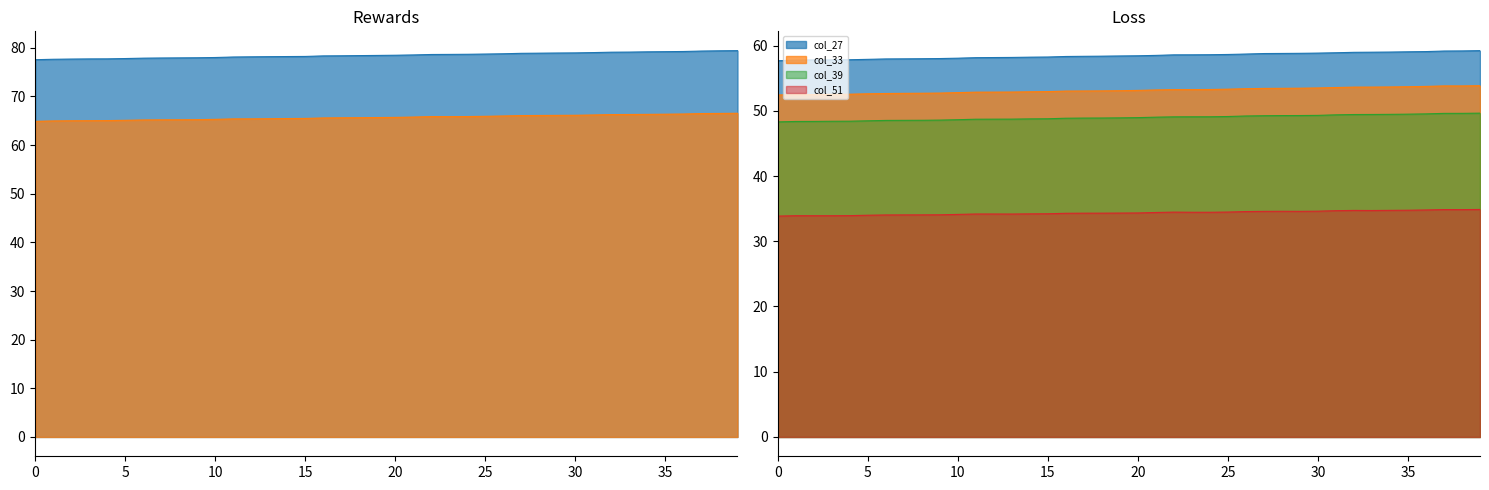

Is the value of col_27 at 21 greater than the value of col_51 at 29?

Yes